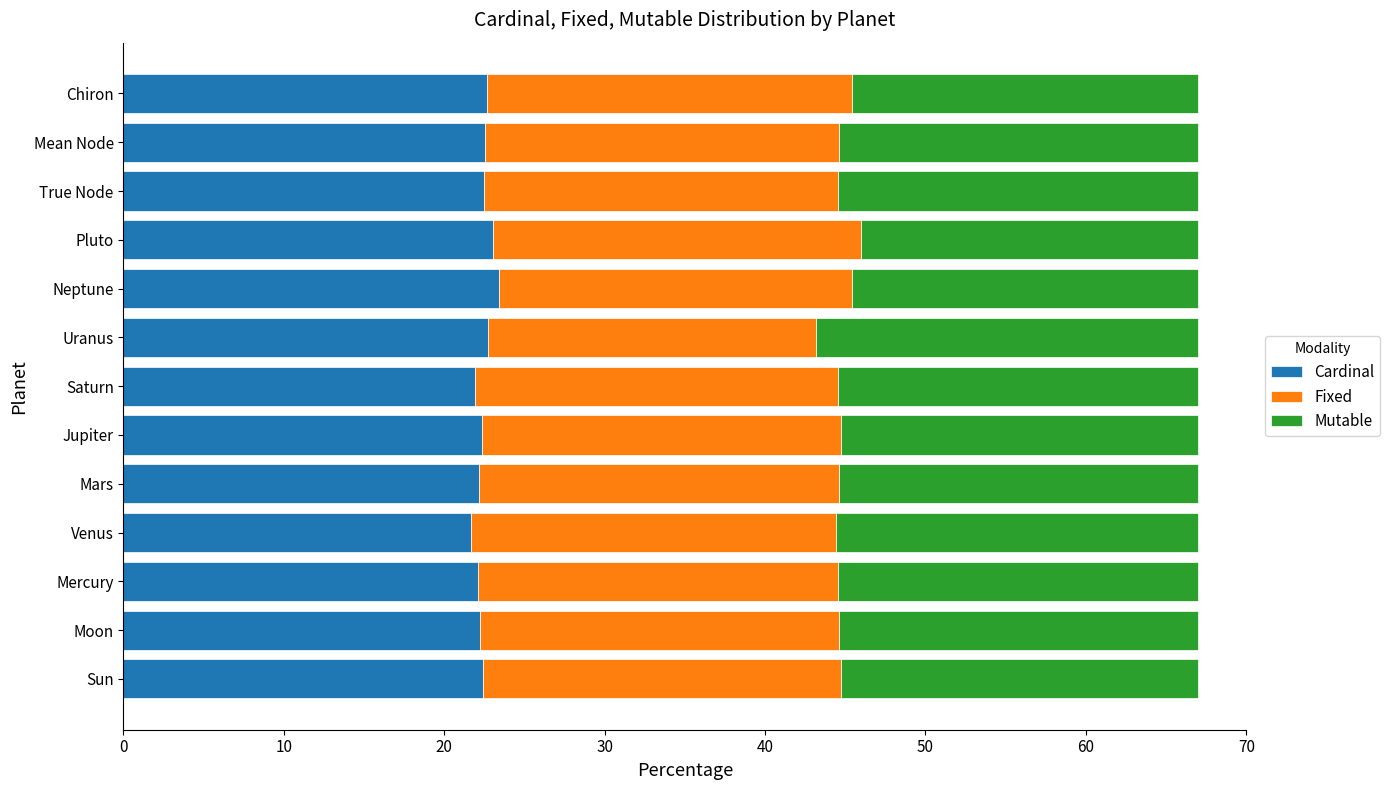

What is the total value across all series at Jupiter?

67.0